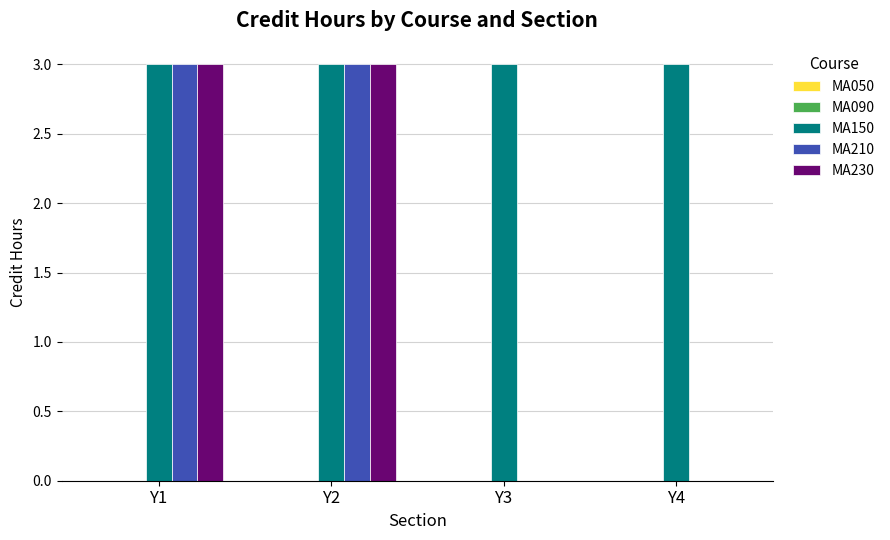

Is the value of MA150 at Y1 greater than the value of MA230 at Y3?

Yes